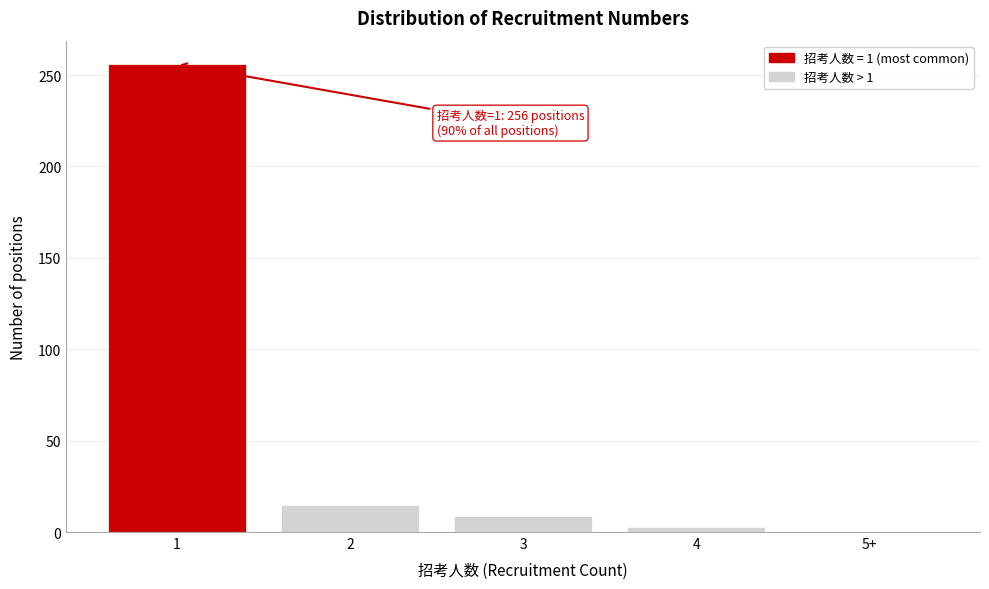

Reading left to right, what are all the values shown in this chart?

1=256	2=15	3=9	4=3	5+=0